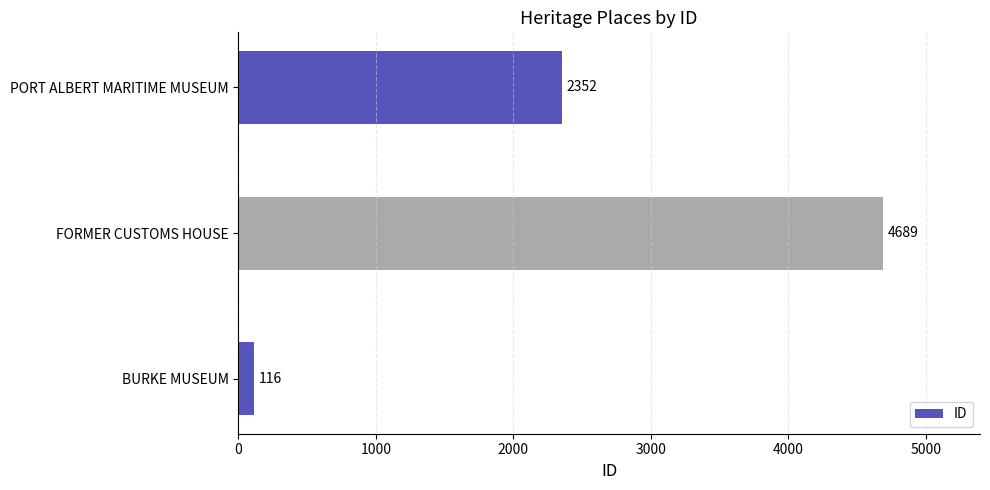

How many values are between 116 and 4689?

3